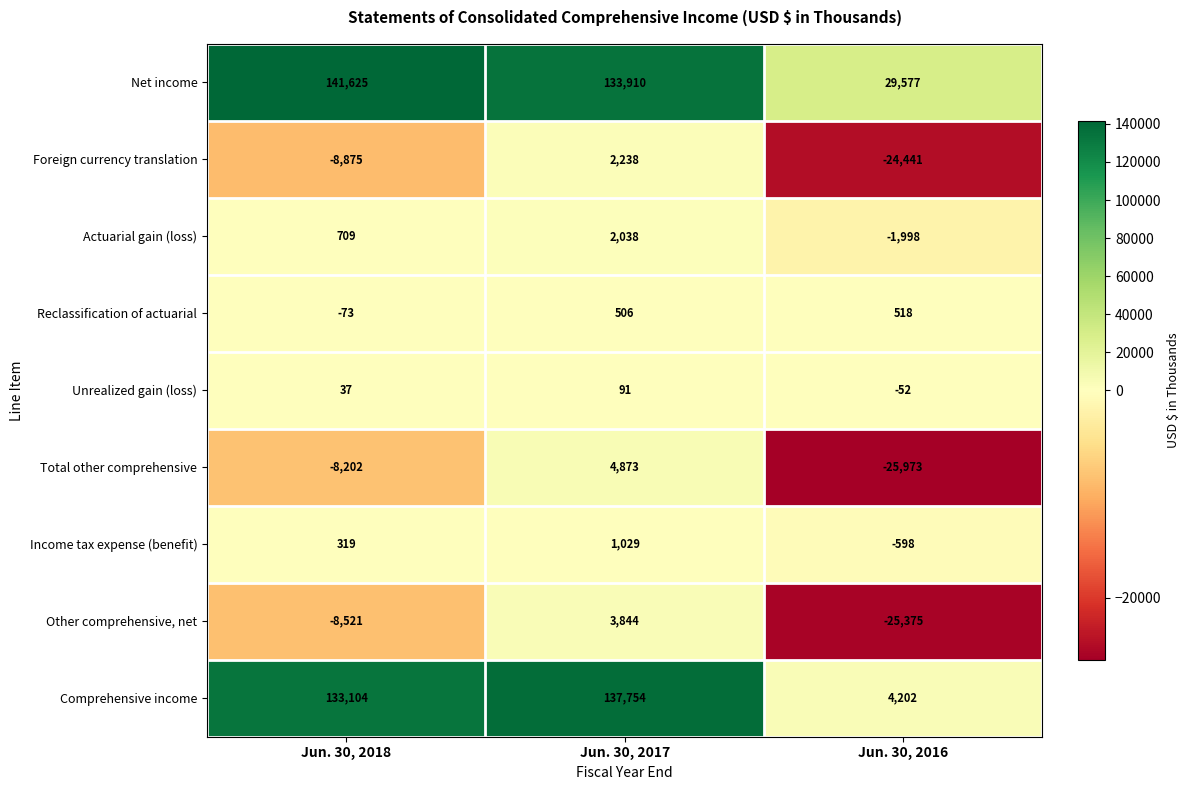

Is it true that Comprehensive income equals 177655 at Jun. 30, 2018?

False